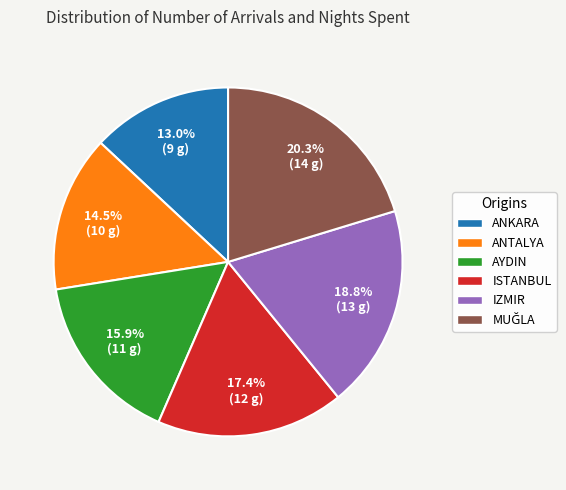

Which has a higher value, ISTANBUL or IZMIR?

IZMIR